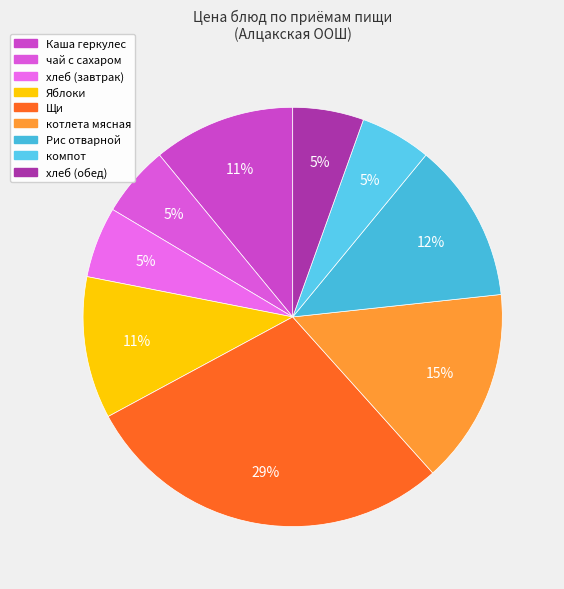

To the nearest percent, what is the average slice percentage?

11%